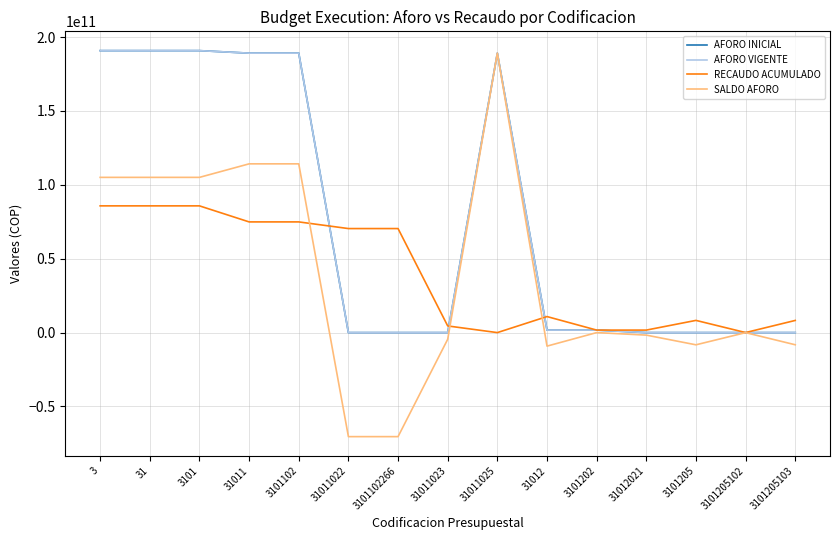

How many values in AFORO VIGENTE are above zero?

8